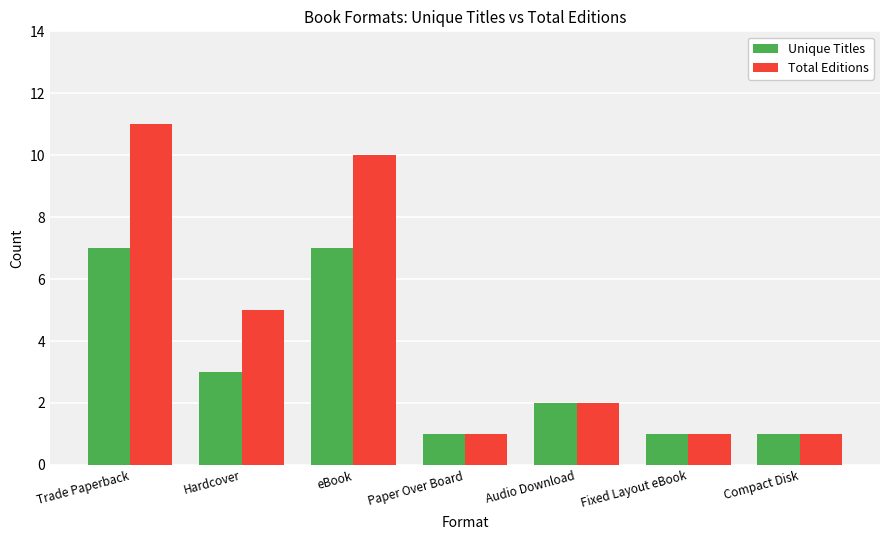

What are all the series names shown in the legend?

Unique Titles, Total Editions